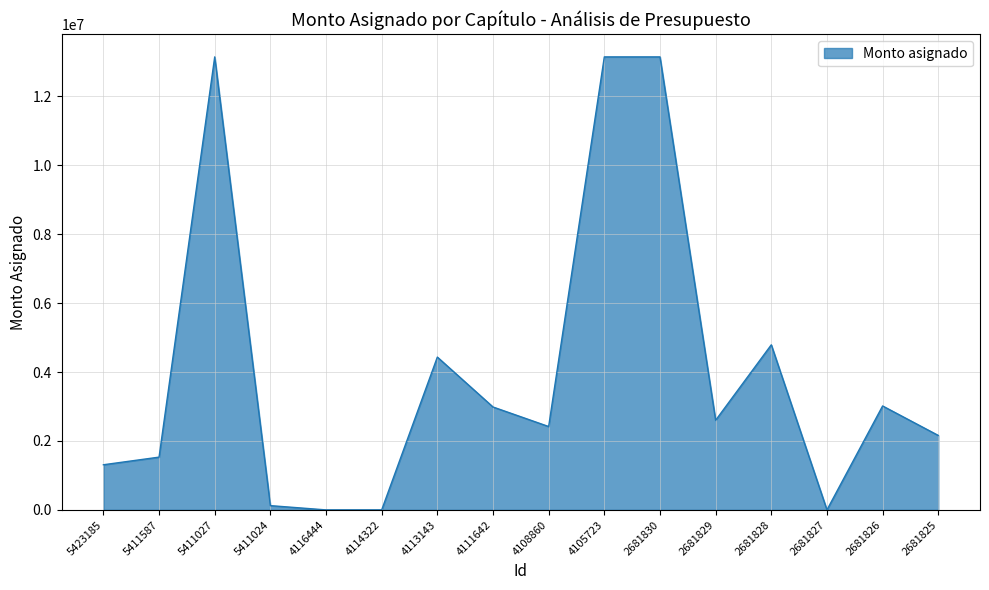

The chart shows a value of 13148924.0 at 4105723. True or false?

True